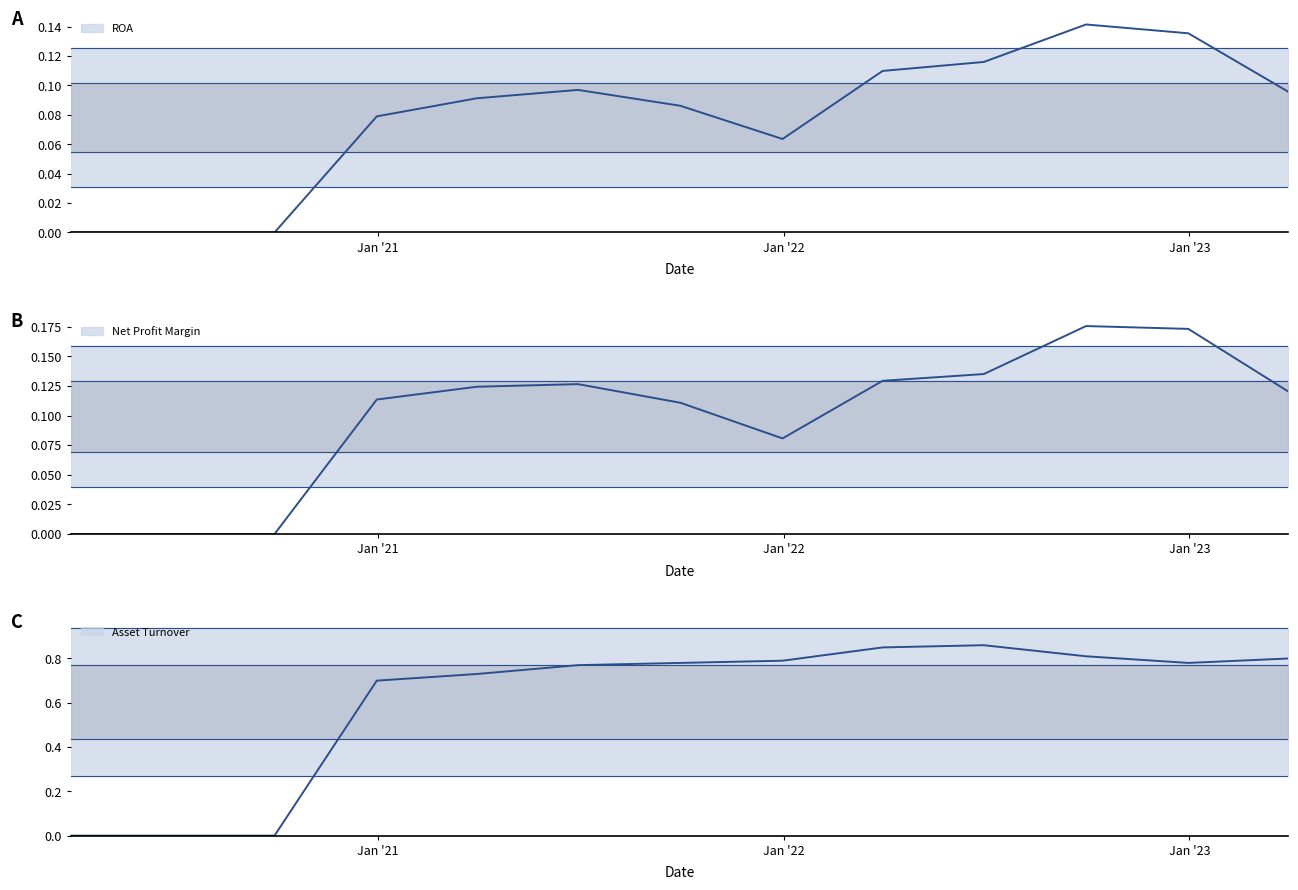

True or false: Net Profit Margin has a value of 0.2 at 6.

False